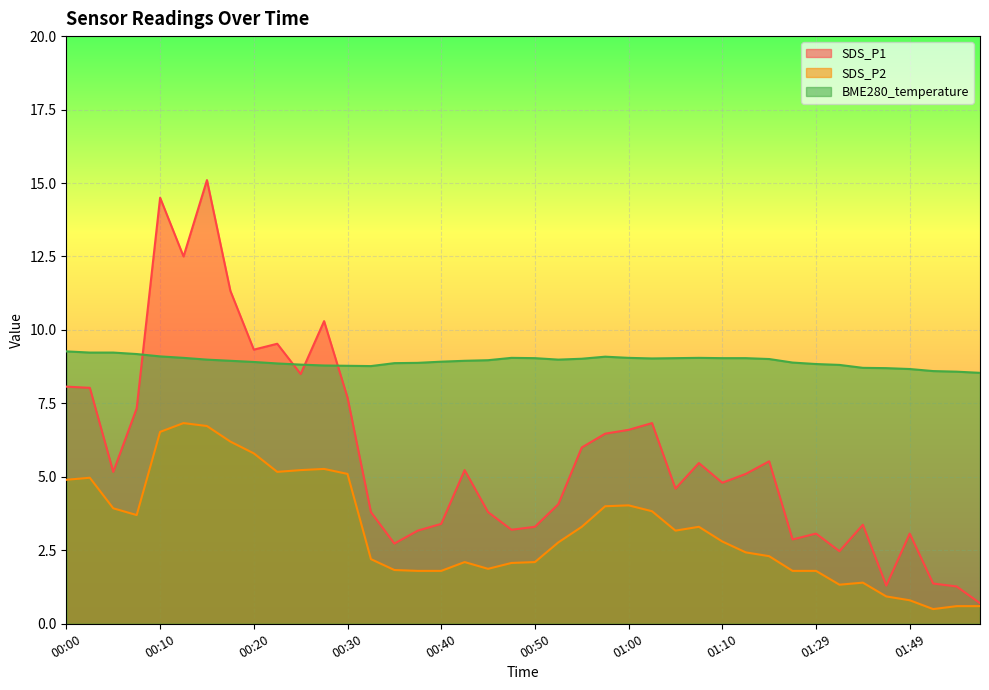

What is the label of the 7th point from the right?

01:32